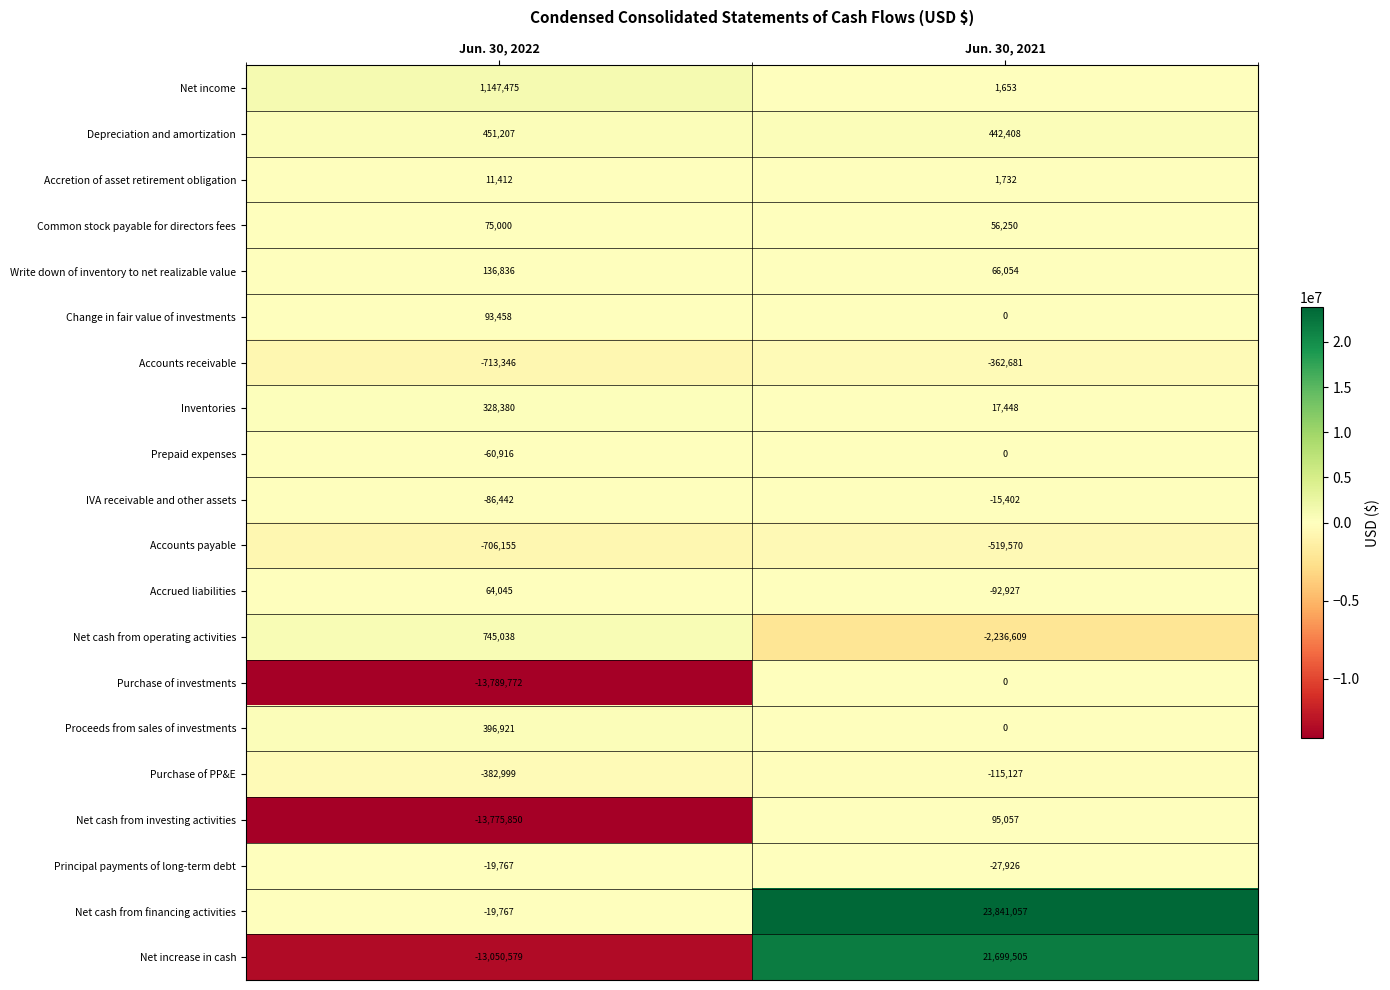

What is the lowest value of the Common stock payable for directors fees series?

56250